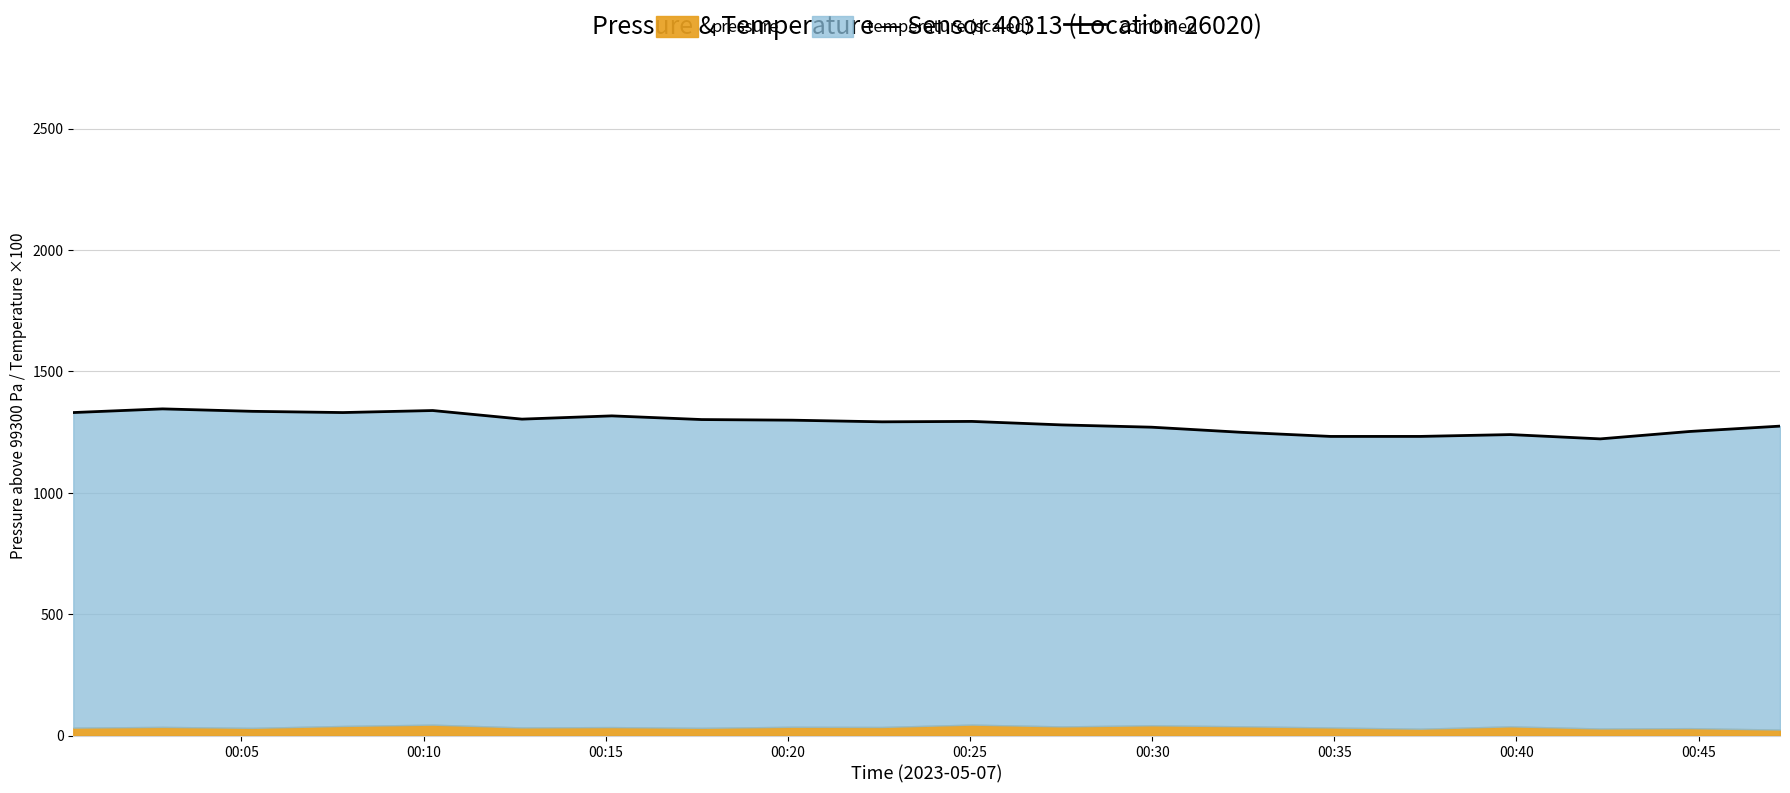

How many points are higher than both their immediate neighbors (excluding endpoints)?

5